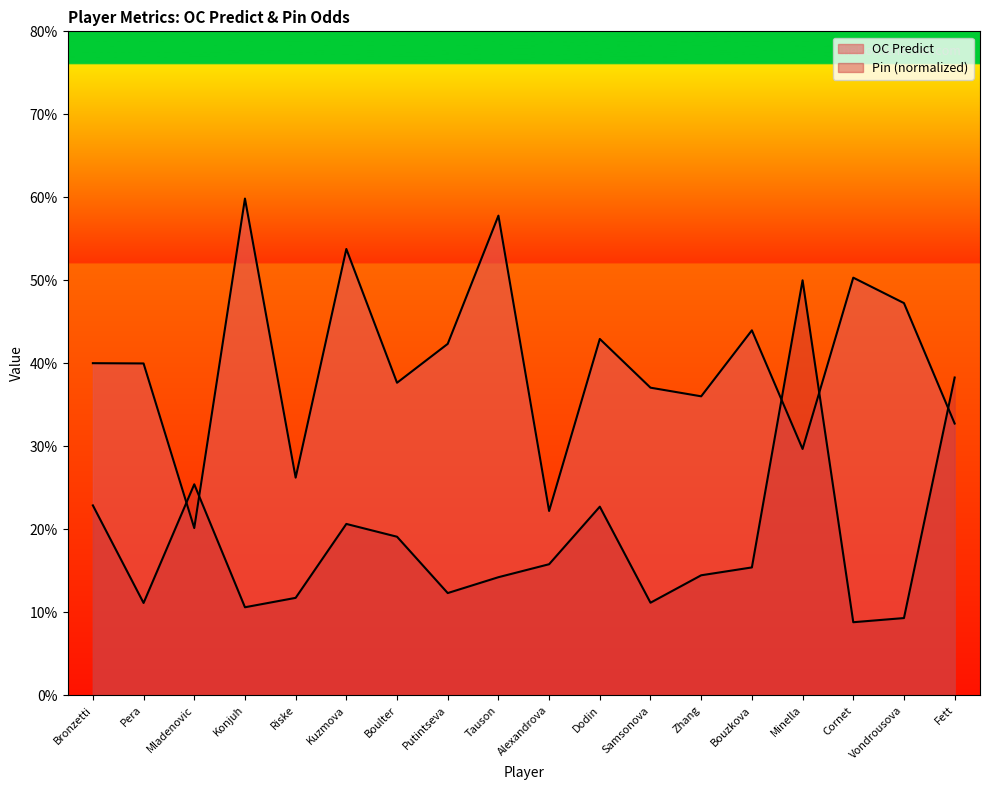

Is the value of Pin at Boulter greater than the value of OC Predict at Bronzetti?

No